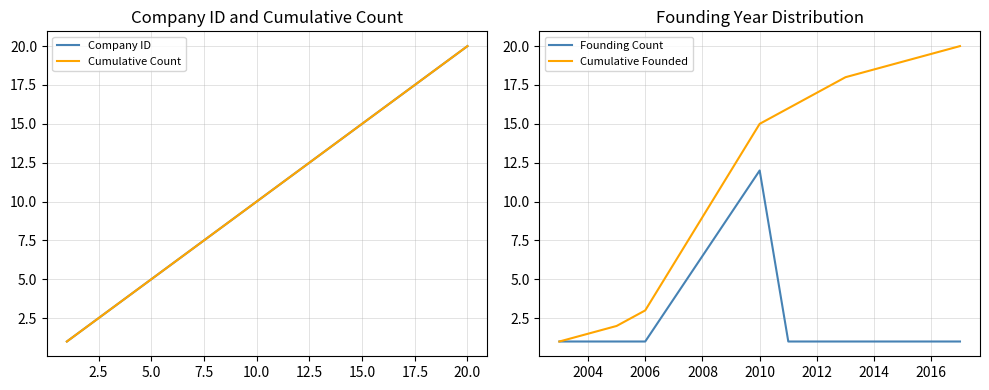

At which label is Cumulative Founded closest to 10?

2010